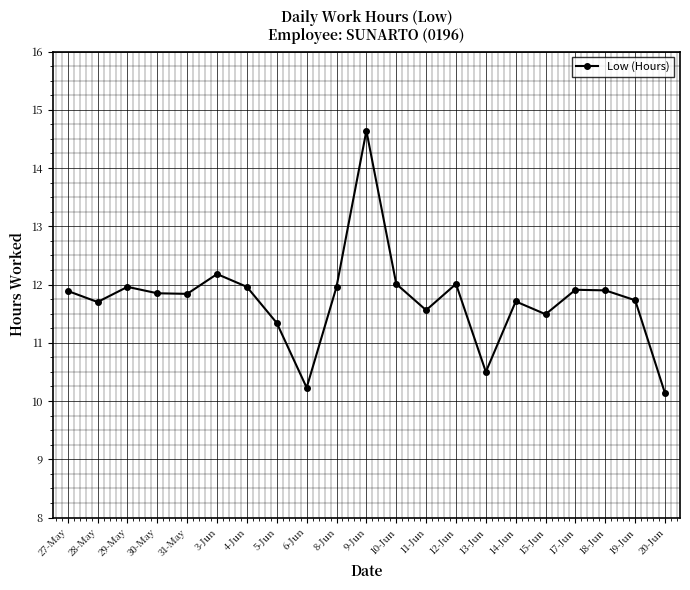

What is the minimum value shown in the chart?

10.1